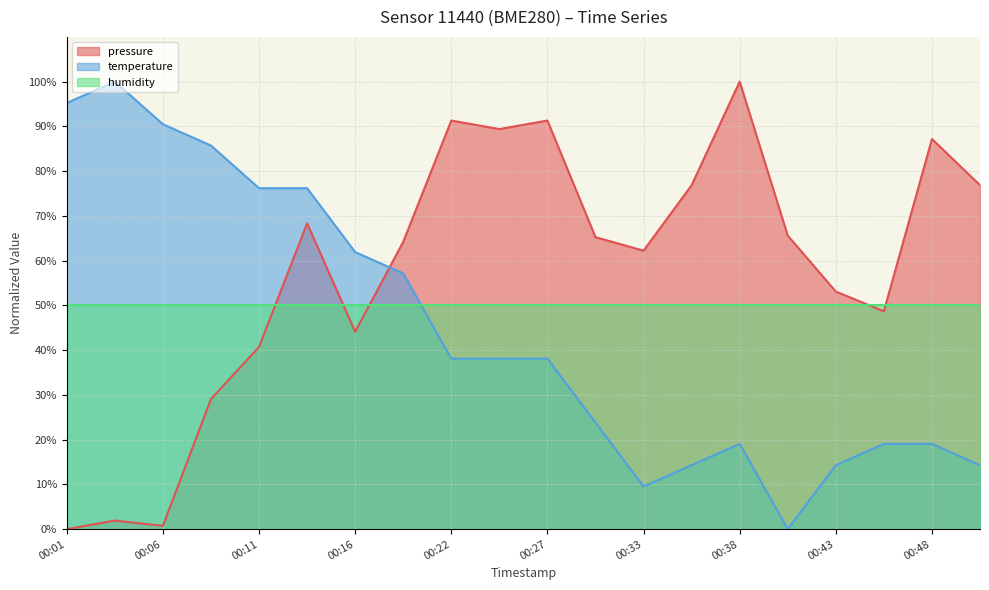

At which category does pressure reach its first local peak?

00:04